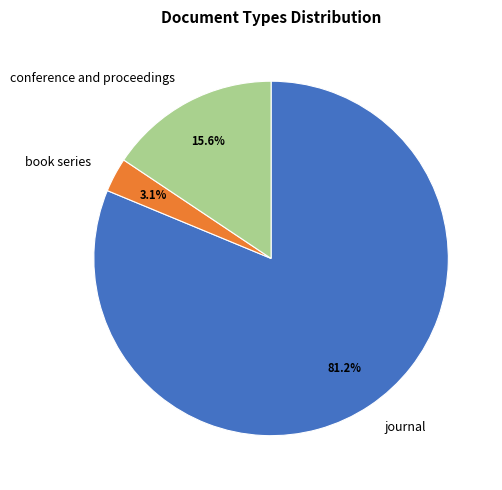

Approximately how many times larger is the value at conference and proceedings compared to book series?

5.0